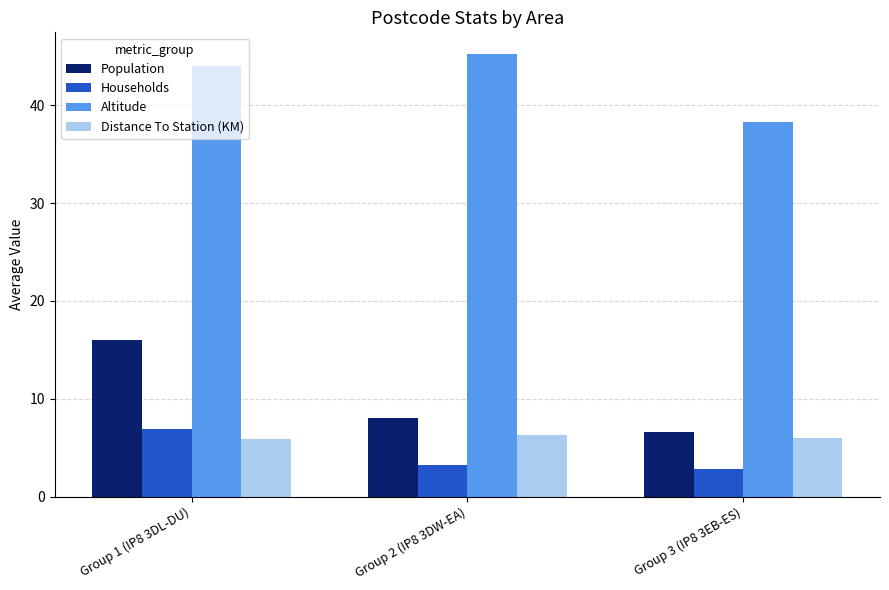

What is the approximate value of Population at Group 3 (IP8 3EB-ES)?

6.6